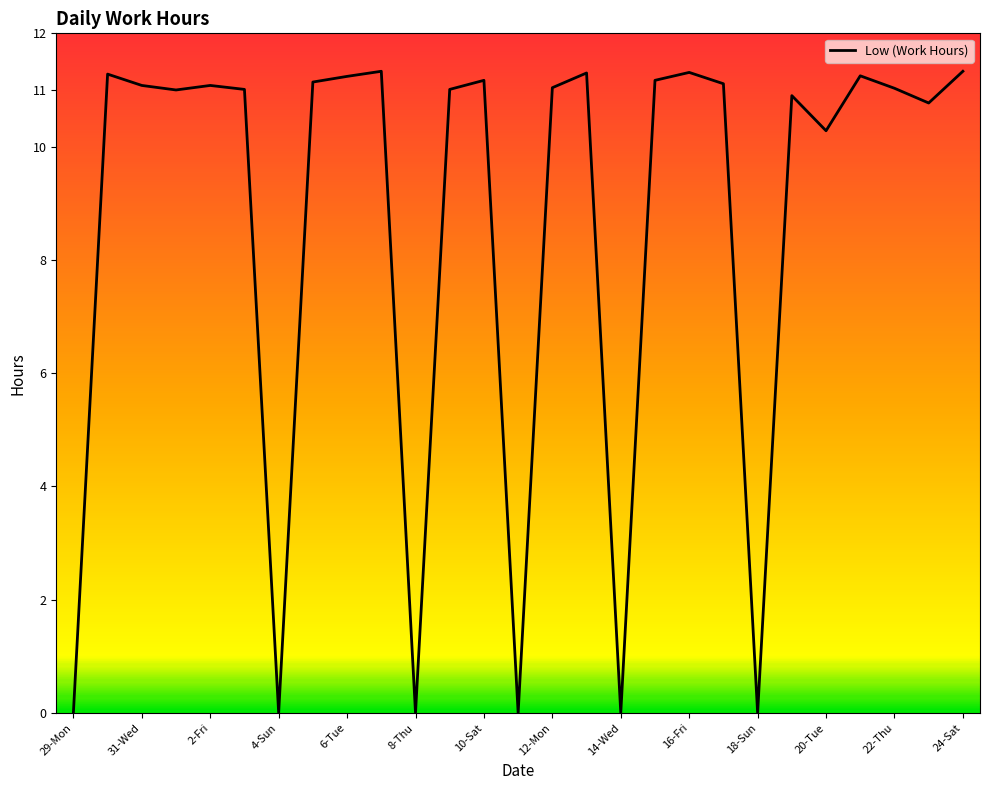

What is the maximum value shown in the chart?

11.3